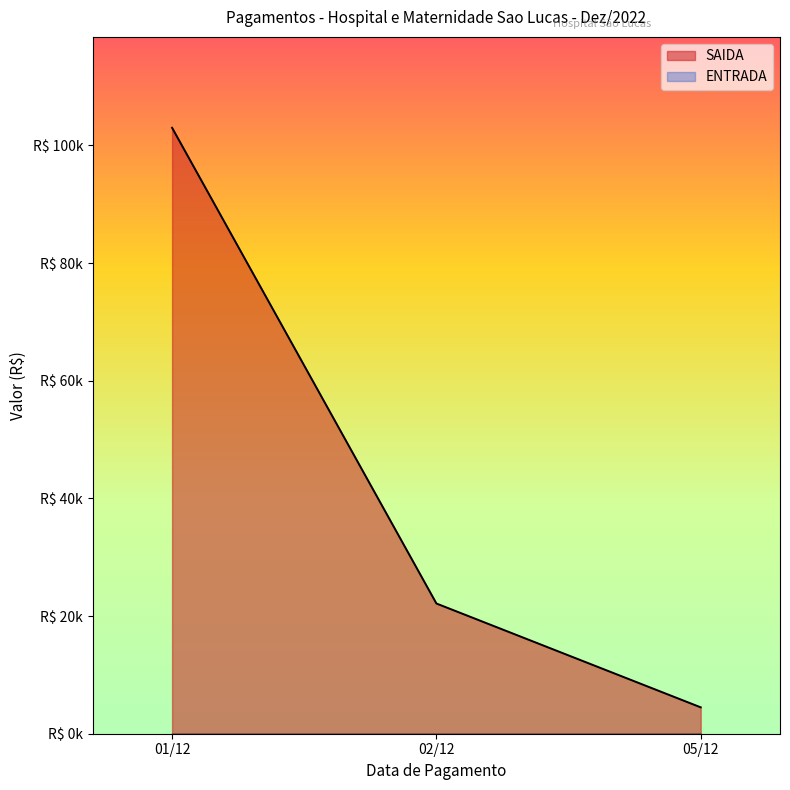

Does the chart display data point markers on the line(s)?

No